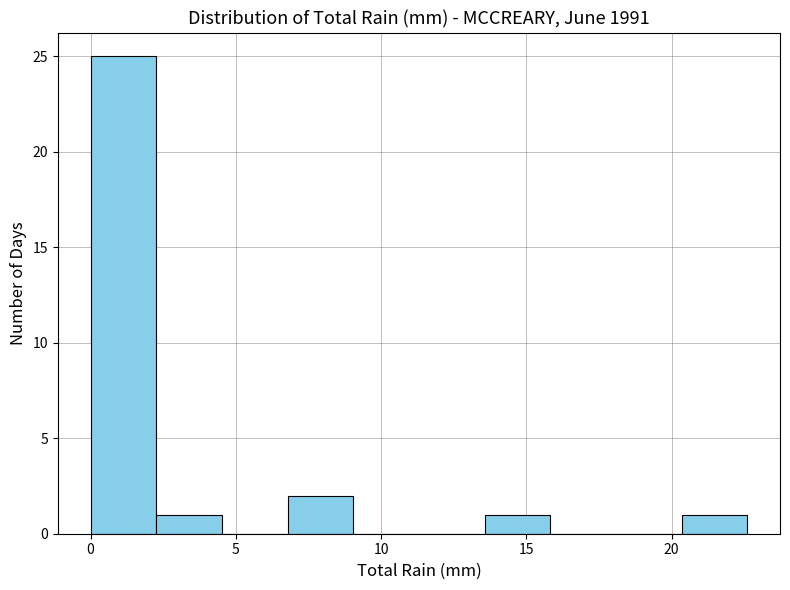

How tall is the bar that spans 0.0 to 2.5 on the x-axis? Neither the bar edges nor the heights are printed on the chart, so give them approximately, as read against the axes.

25